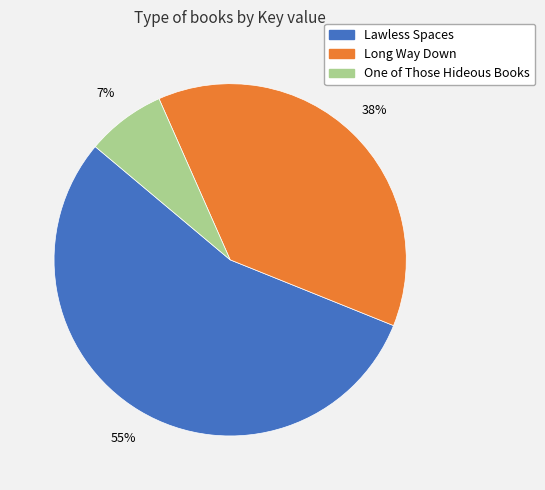

What percentage is the One of Those Hideous Books slice, to the nearest percent?

7%